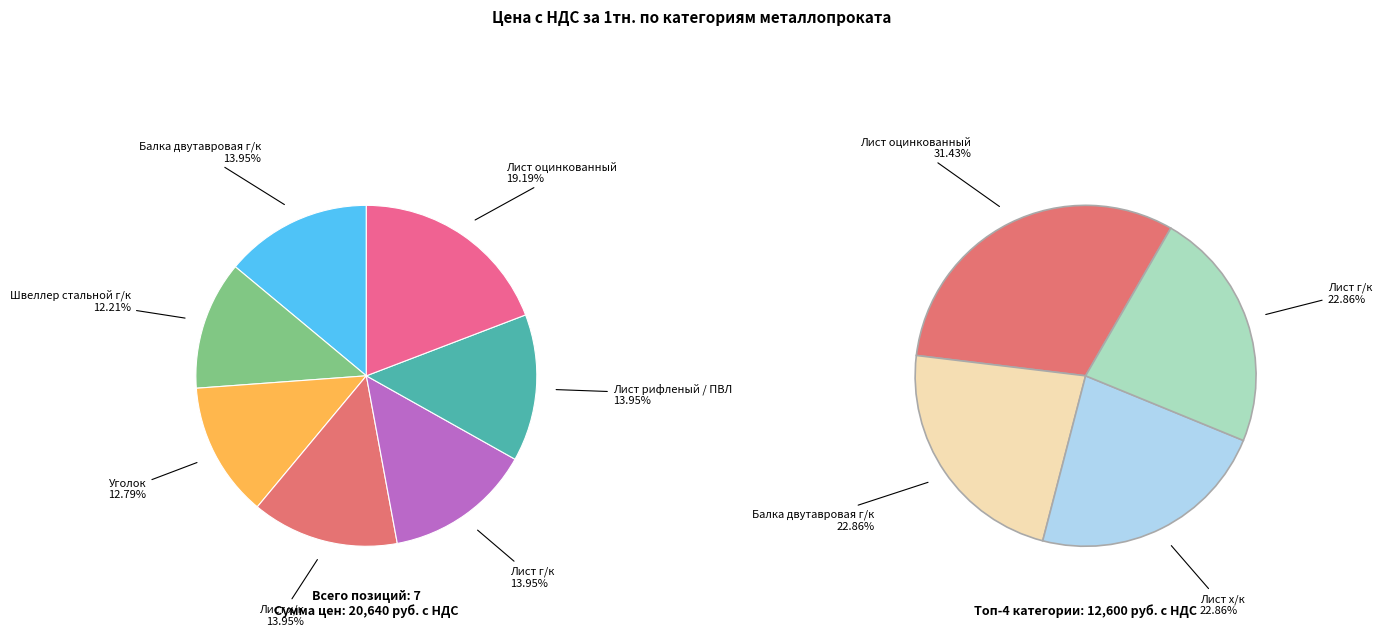

To the nearest percent, what is the average slice percentage?

14%